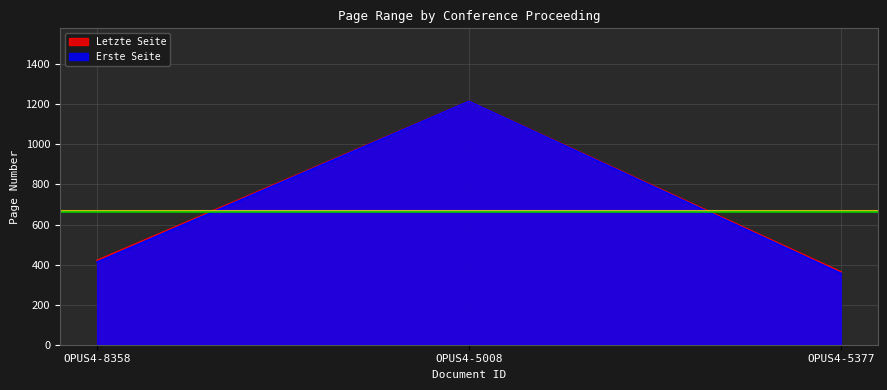

What is the value of the Erste Seite point at the 1st from the left?

413